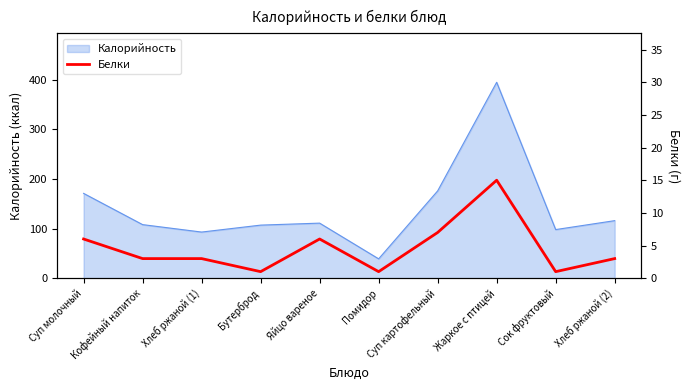

What is the label of the 3rd point from the left?

Хлеб ржаной (1)